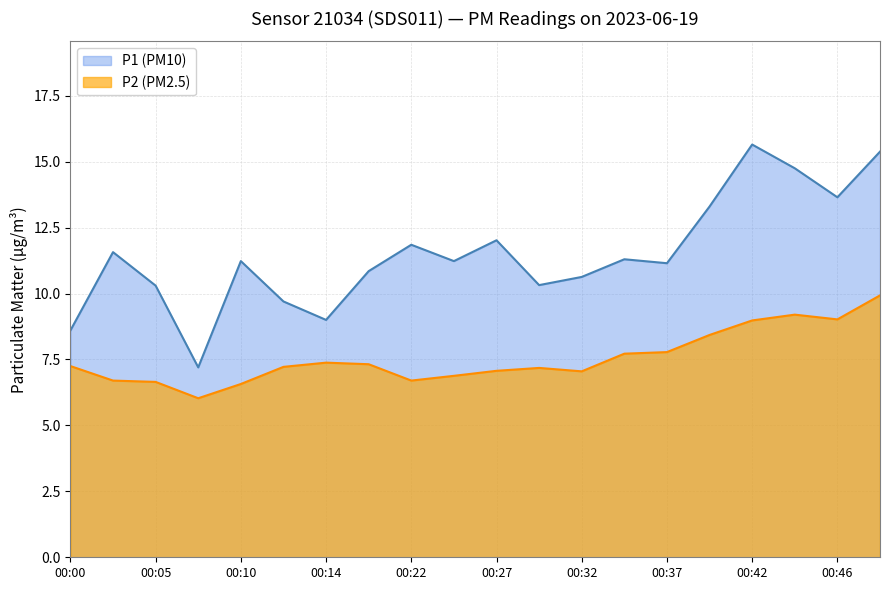

List the labels in order of P1 value, largest first.

00:42, 00:49, 00:44, 00:46, 00:39, 00:27, 00:22, 00:02, 00:34, 00:10, 00:25, 00:37, 00:20, 00:32, 00:29, 00:05, 00:12, 00:14, 00:00, 00:07